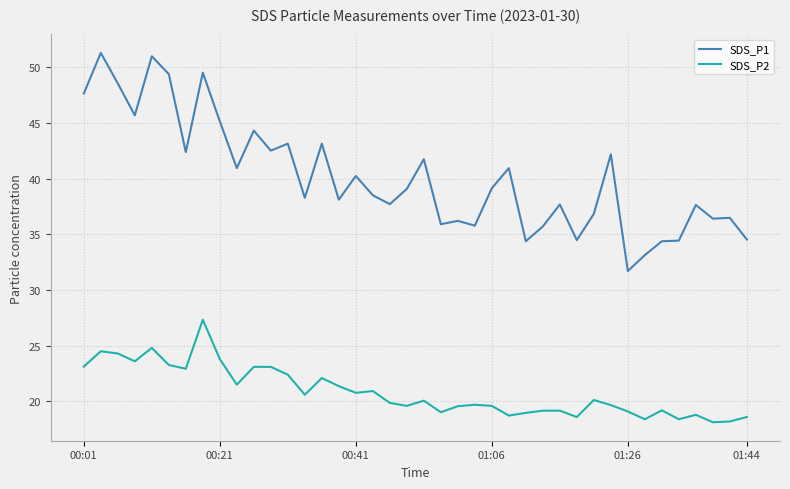

Rank the series by their maximum value, from lowest to highest.

SDS_P2, SDS_P1